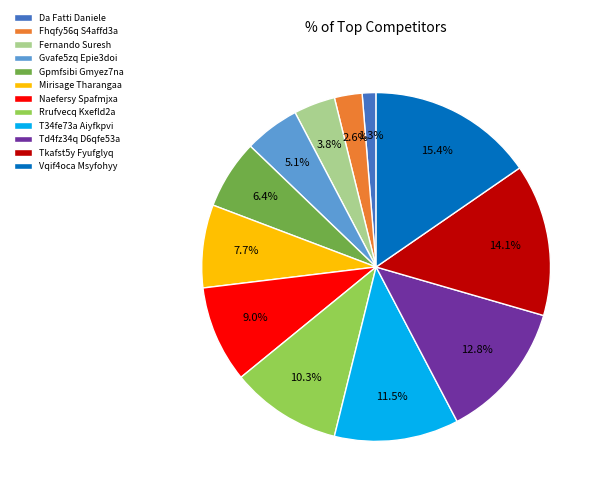

How many slices are in this pie chart?

12